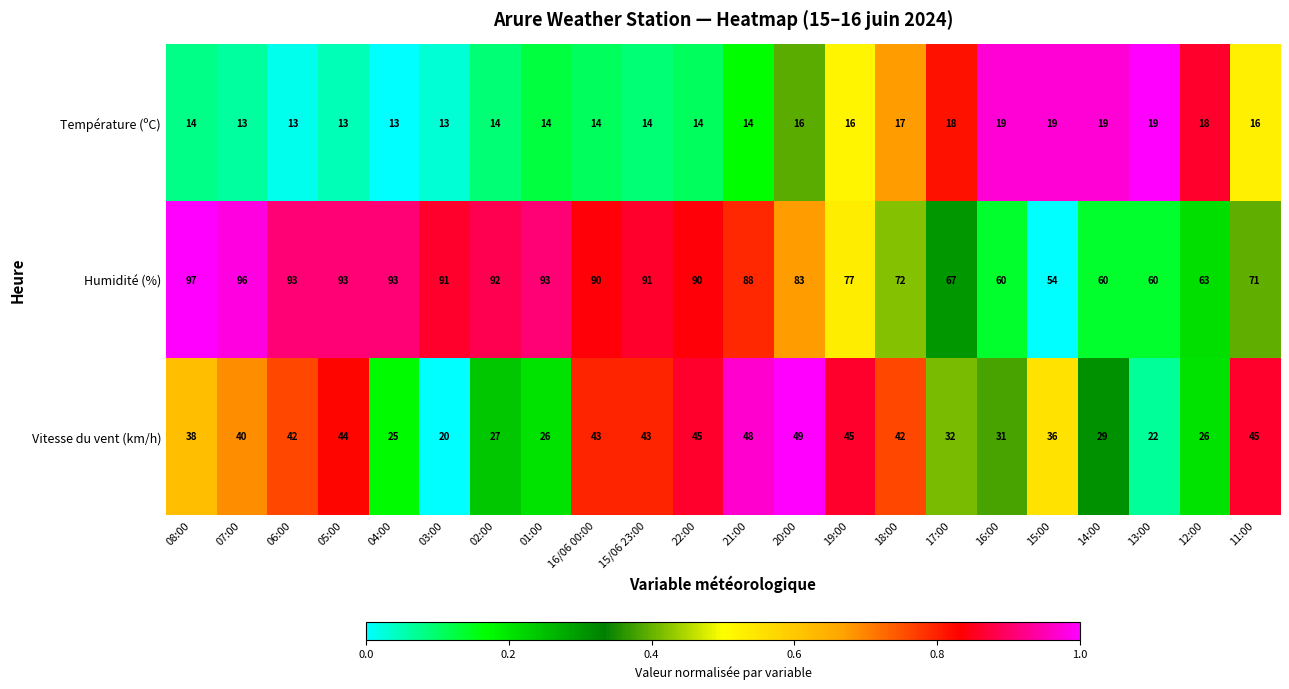

What is the spread (max minus min) of values at 07:00?

83